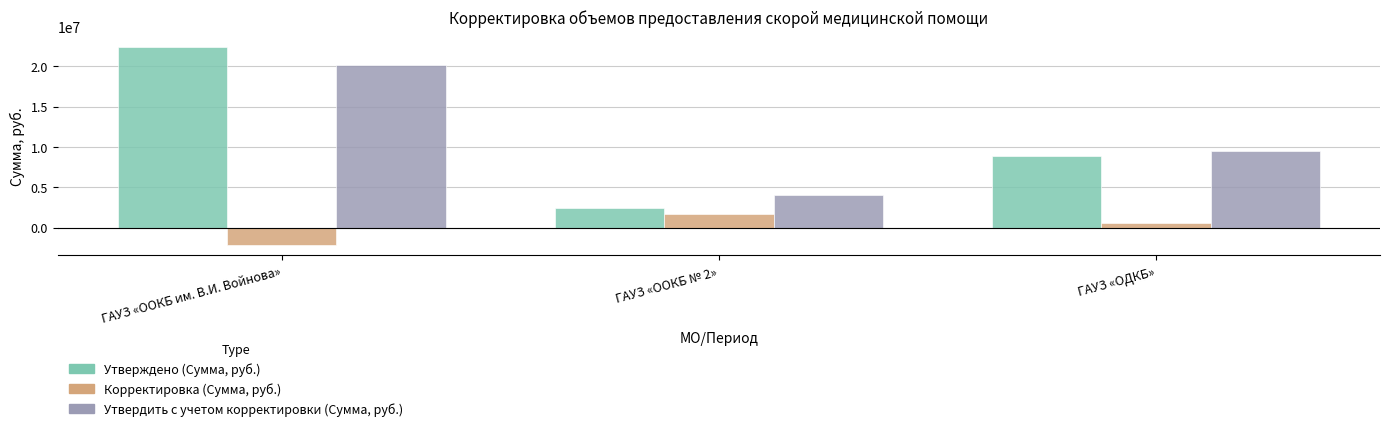

The value of Корректировка (Сумма, руб.) at ГАУЗ «OOКБ № 2» is 1633234.4. True or false?

True